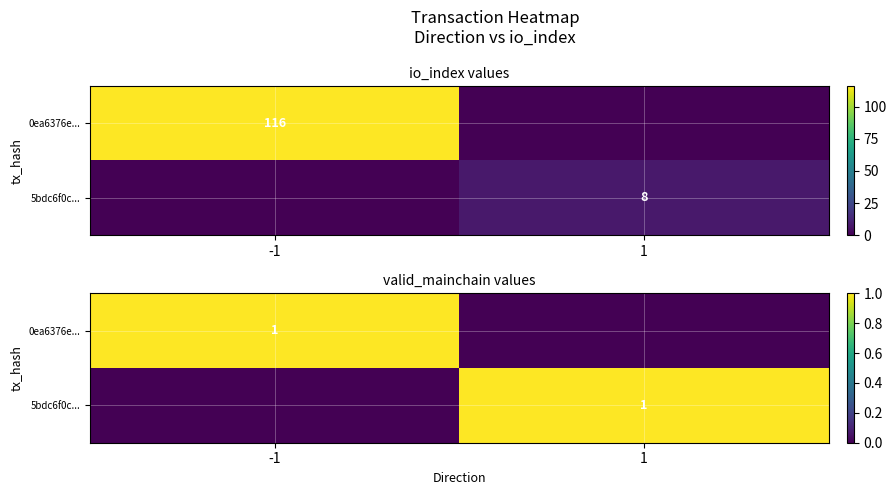

True or false: 0ea6376e... has a value of 0 at 1.

True